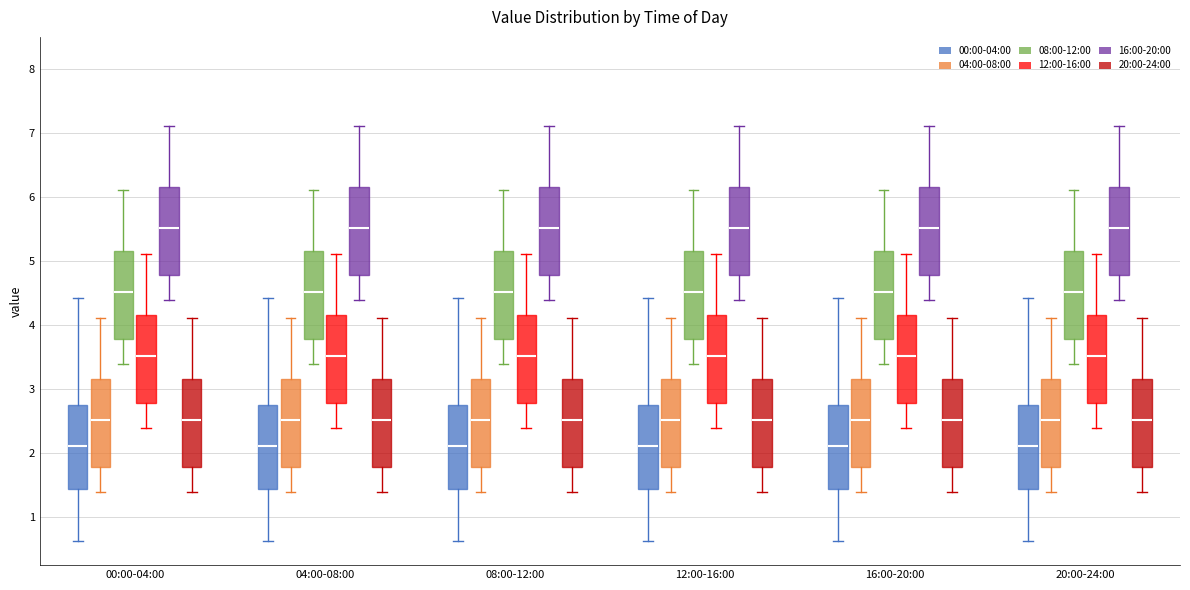

Reading left to right, transcribe this box plot: for each box, give where its median line is, the range the box spans, and where its two whiskers end, as read against the y-axis. The values are not printed on the chart, so give them approximately, as read against the axis.

00:00-04:00 (00:00-04:00): median 2.1, box 1.4 to 2.8, whiskers 0.6 to 4.4
00:00-04:00 (04:00-08:00): median 2.5, box 1.8 to 3.2, whiskers 1.4 to 4.1
00:00-04:00 (08:00-12:00): median 4.5, box 3.8 to 5.2, whiskers 3.4 to 6.1
00:00-04:00 (12:00-16:00): median 3.5, box 2.8 to 4.2, whiskers 2.4 to 5.1
00:00-04:00 (16:00-20:00): median 5.5, box 4.8 to 6.2, whiskers 4.4 to 7.1
00:00-04:00 (20:00-24:00): median 2.5, box 1.8 to 3.2, whiskers 1.4 to 4.1
04:00-08:00 (00:00-04:00): median 2.1, box 1.4 to 2.8, whiskers 0.6 to 4.4
04:00-08:00 (04:00-08:00): median 2.5, box 1.8 to 3.2, whiskers 1.4 to 4.1
04:00-08:00 (08:00-12:00): median 4.5, box 3.8 to 5.2, whiskers 3.4 to 6.1
04:00-08:00 (12:00-16:00): median 3.5, box 2.8 to 4.2, whiskers 2.4 to 5.1
04:00-08:00 (16:00-20:00): median 5.5, box 4.8 to 6.2, whiskers 4.4 to 7.1
04:00-08:00 (20:00-24:00): median 2.5, box 1.8 to 3.2, whiskers 1.4 to 4.1
08:00-12:00 (00:00-04:00): median 2.1, box 1.4 to 2.8, whiskers 0.6 to 4.4
08:00-12:00 (04:00-08:00): median 2.5, box 1.8 to 3.2, whiskers 1.4 to 4.1
08:00-12:00 (08:00-12:00): median 4.5, box 3.8 to 5.2, whiskers 3.4 to 6.1
08:00-12:00 (12:00-16:00): median 3.5, box 2.8 to 4.2, whiskers 2.4 to 5.1
08:00-12:00 (16:00-20:00): median 5.5, box 4.8 to 6.2, whiskers 4.4 to 7.1
08:00-12:00 (20:00-24:00): median 2.5, box 1.8 to 3.2, whiskers 1.4 to 4.1
12:00-16:00 (00:00-04:00): median 2.1, box 1.4 to 2.8, whiskers 0.6 to 4.4
12:00-16:00 (04:00-08:00): median 2.5, box 1.8 to 3.2, whiskers 1.4 to 4.1
12:00-16:00 (08:00-12:00): median 4.5, box 3.8 to 5.2, whiskers 3.4 to 6.1
12:00-16:00 (12:00-16:00): median 3.5, box 2.8 to 4.2, whiskers 2.4 to 5.1
12:00-16:00 (16:00-20:00): median 5.5, box 4.8 to 6.2, whiskers 4.4 to 7.1
12:00-16:00 (20:00-24:00): median 2.5, box 1.8 to 3.2, whiskers 1.4 to 4.1
16:00-20:00 (00:00-04:00): median 2.1, box 1.4 to 2.8, whiskers 0.6 to 4.4
16:00-20:00 (04:00-08:00): median 2.5, box 1.8 to 3.2, whiskers 1.4 to 4.1
16:00-20:00 (08:00-12:00): median 4.5, box 3.8 to 5.2, whiskers 3.4 to 6.1
16:00-20:00 (12:00-16:00): median 3.5, box 2.8 to 4.2, whiskers 2.4 to 5.1
16:00-20:00 (16:00-20:00): median 5.5, box 4.8 to 6.2, whiskers 4.4 to 7.1
16:00-20:00 (20:00-24:00): median 2.5, box 1.8 to 3.2, whiskers 1.4 to 4.1
20:00-24:00 (00:00-04:00): median 2.1, box 1.4 to 2.8, whiskers 0.6 to 4.4
20:00-24:00 (04:00-08:00): median 2.5, box 1.8 to 3.2, whiskers 1.4 to 4.1
20:00-24:00 (08:00-12:00): median 4.5, box 3.8 to 5.2, whiskers 3.4 to 6.1
20:00-24:00 (12:00-16:00): median 3.5, box 2.8 to 4.2, whiskers 2.4 to 5.1
20:00-24:00 (16:00-20:00): median 5.5, box 4.8 to 6.2, whiskers 4.4 to 7.1
20:00-24:00 (20:00-24:00): median 2.5, box 1.8 to 3.2, whiskers 1.4 to 4.1